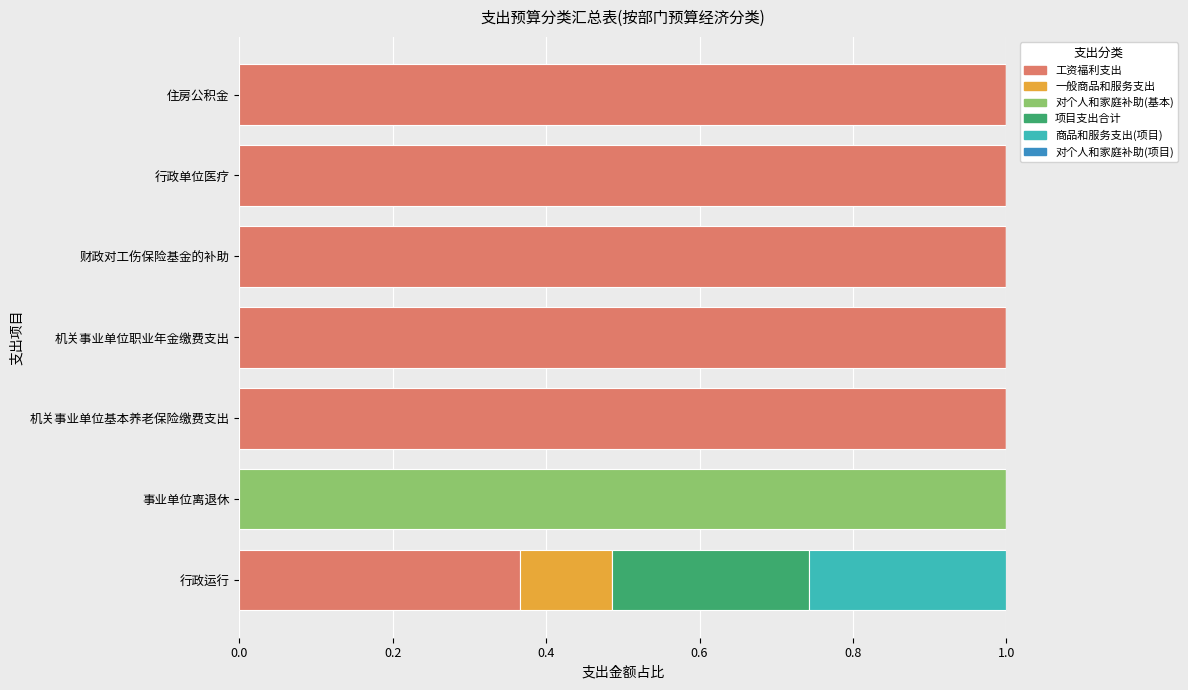

The 工资福利支出 series shows 0.3 at 机关事业单位职业年金缴费支出. True or false?

False